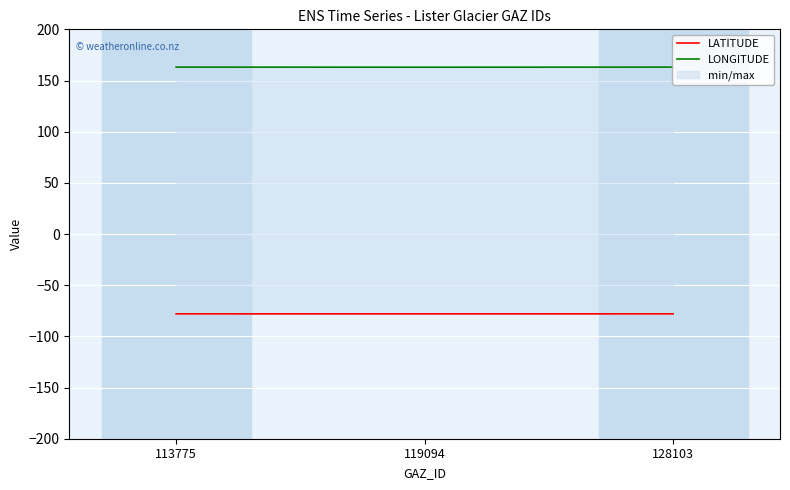

Reading left to right, what are all the values shown in this chart?

LATITUDE: 113775=-78.0	119094=-78.0	128103=-78.0
LONGITUDE: 113775=163.1	119094=163.0	128103=163.1